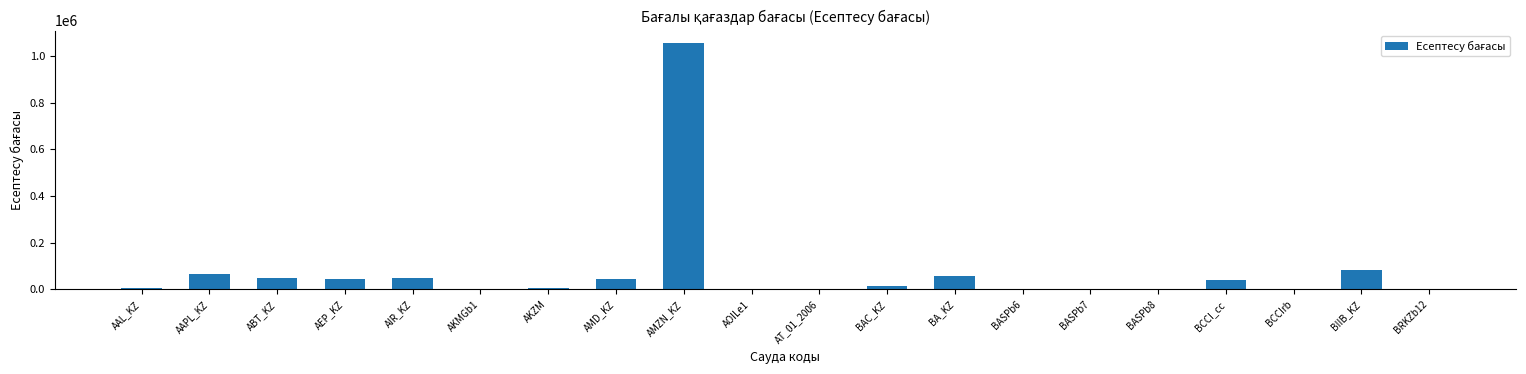

What is the maximum value shown in the chart?

1056156.7